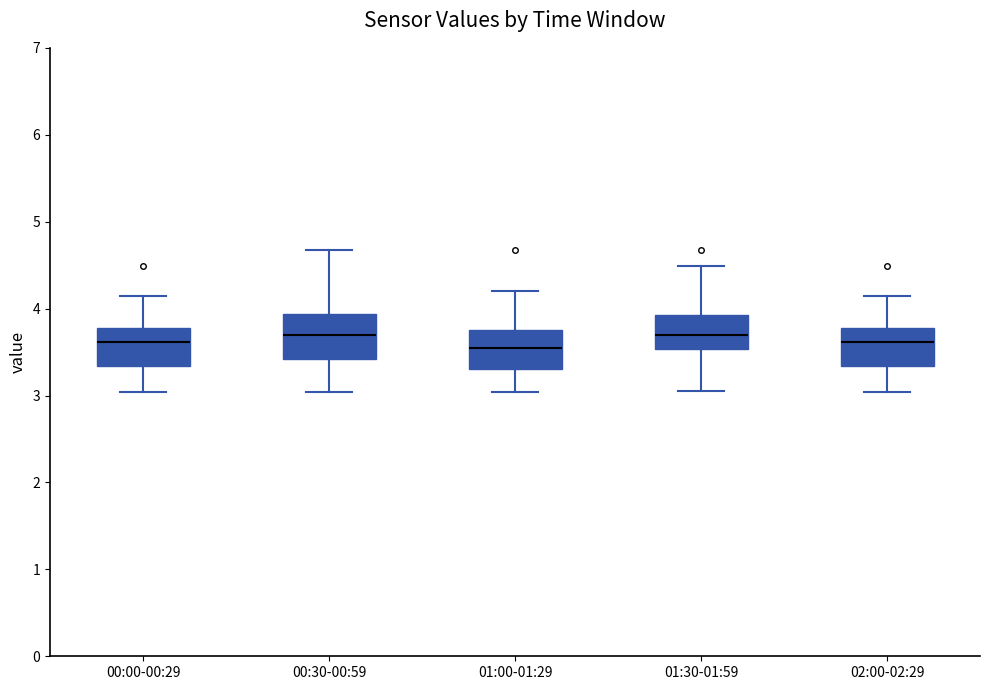

Reading left to right, read every box against the y-axis: the position of its median line, the range the box covers, and the ends of its whiskers. The values are not printed on the chart, so give them approximately, as read against the axis.

00:00-00:29: median 3.6, box 3.3 to 3.8, whiskers 3.0 to 4.2
00:30-00:59: median 3.7, box 3.4 to 3.9, whiskers 3.0 to 4.7
01:00-01:29: median 3.5, box 3.3 to 3.8, whiskers 3.0 to 4.2
01:30-01:59: median 3.7, box 3.5 to 3.9, whiskers 3.1 to 4.5
02:00-02:29: median 3.6, box 3.3 to 3.8, whiskers 3.0 to 4.2